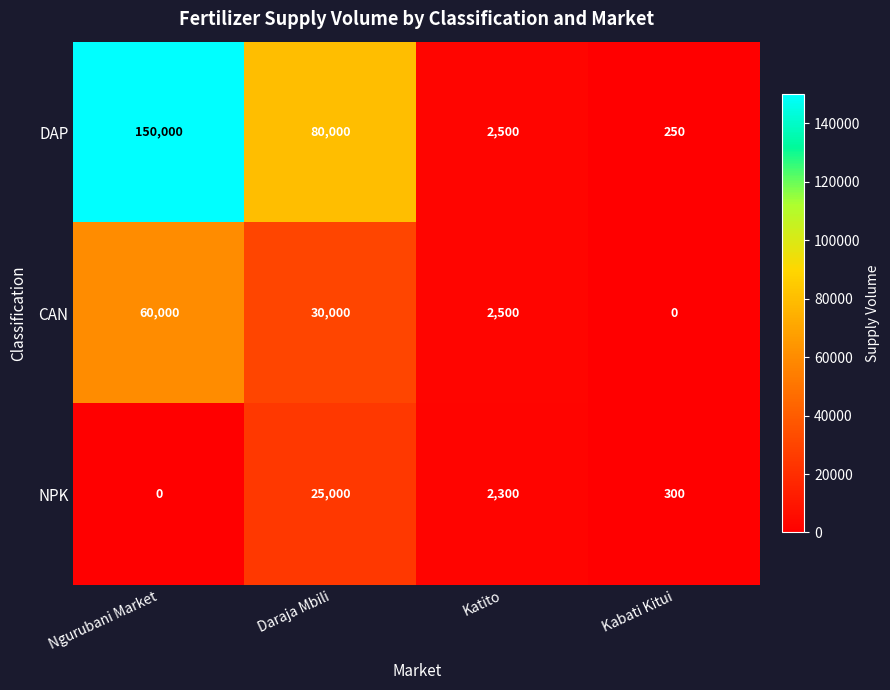

The DAP series shows 150000 at Ngurubani Market. True or false?

True